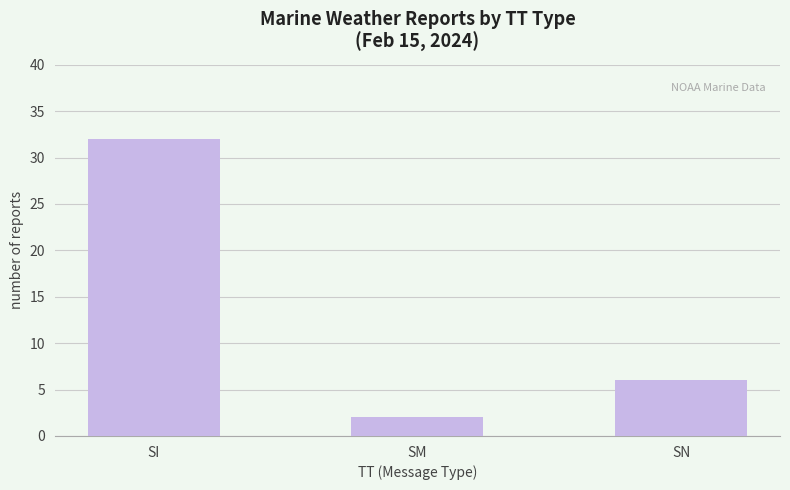

True or false: the data shows 6 at SN.

True